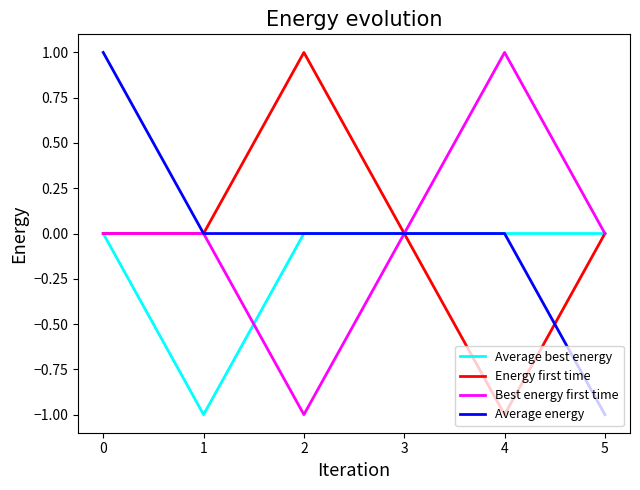

The value of Best energy first time at 4 is -1. True or false?

False